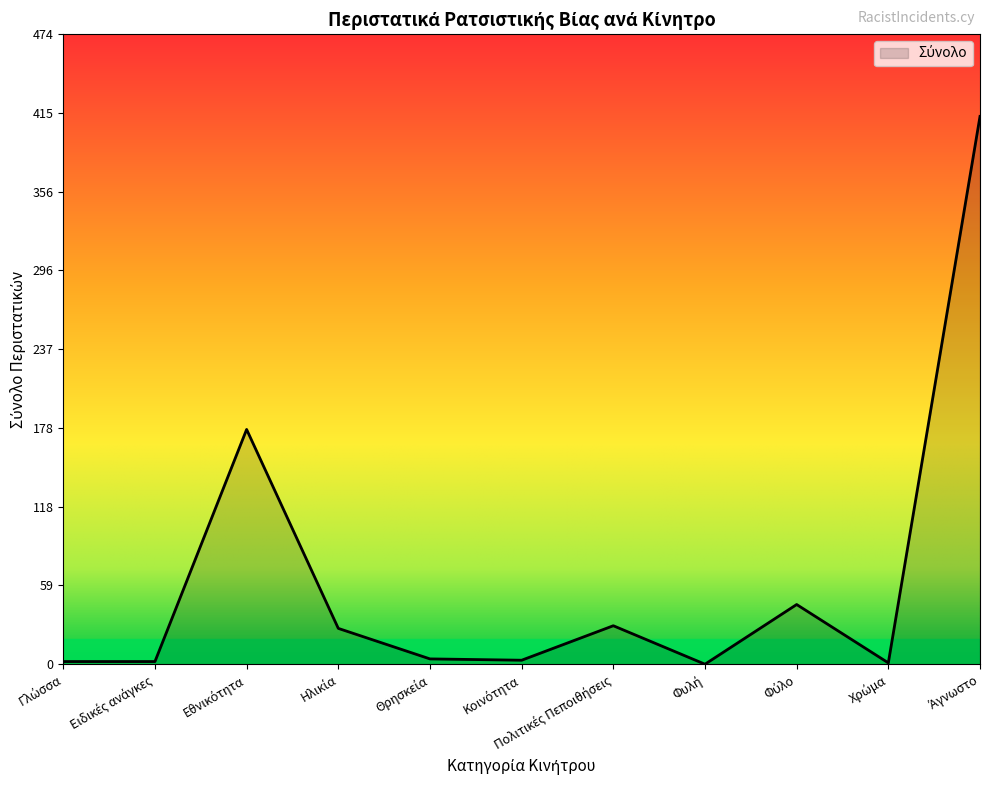

What is the maximum value shown in the chart?

413